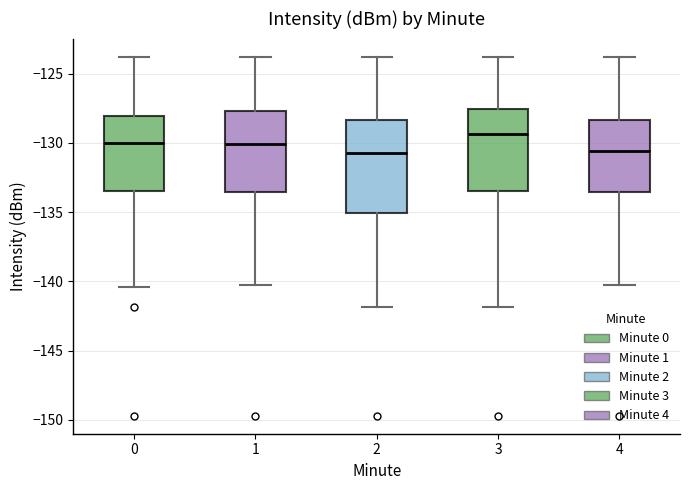

Which box's median line is the highest?

3